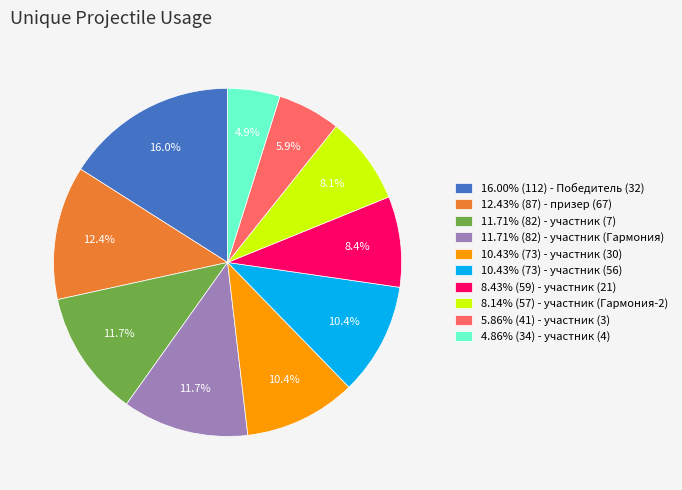

Is the sum of 11.71% (82) - участник (Гармония) and 12.43% (87) - призер (67) greater than half?

No